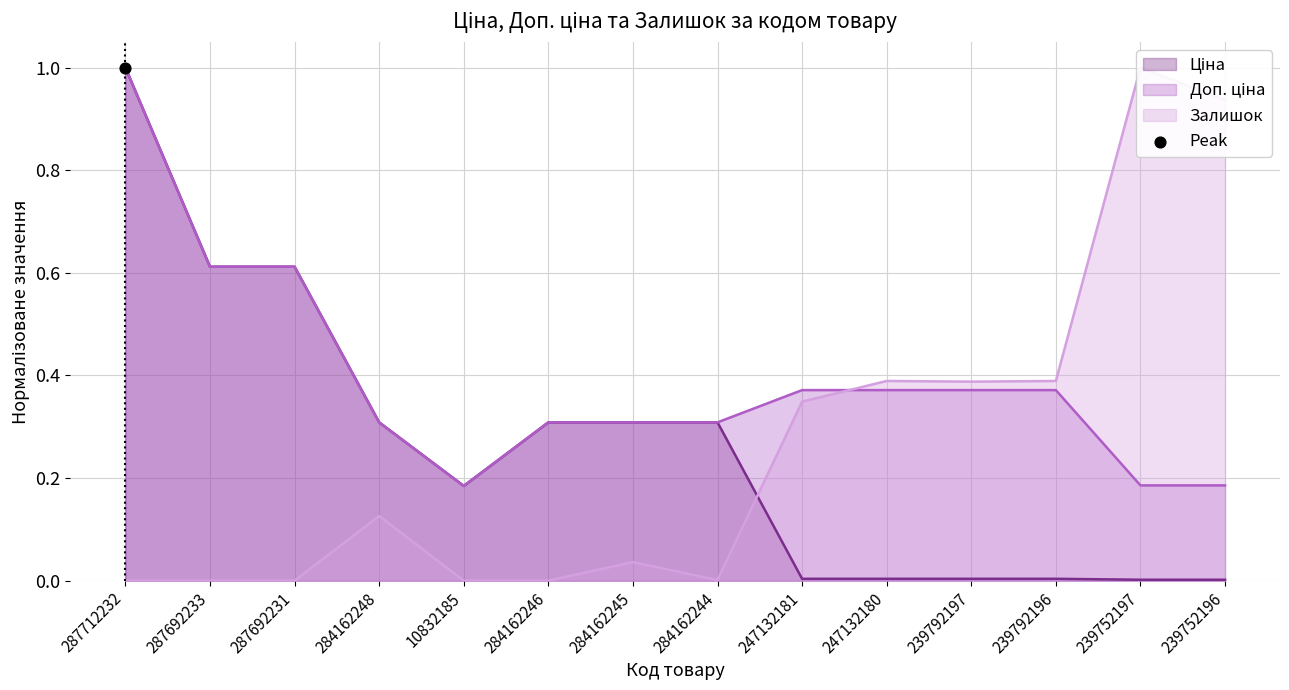

Which series has the largest total across all categories?

Доп. ціна